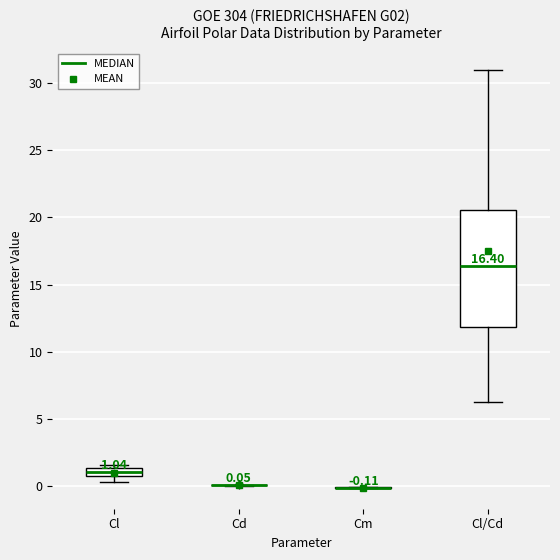

Comparing the boxes themselves (not the whiskers), which one is the tallest?

Cl/Cd